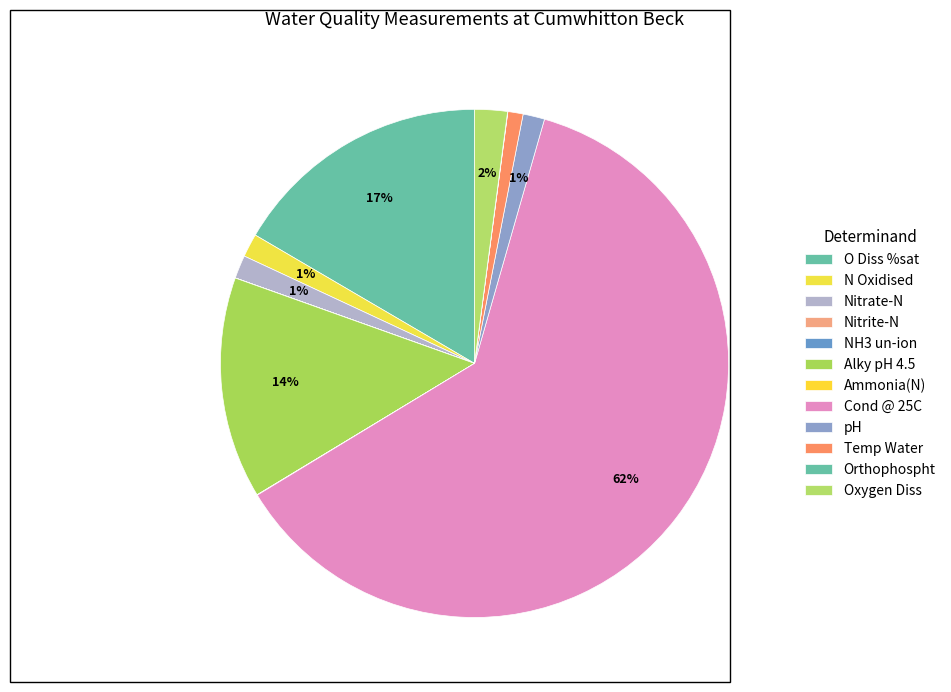

Is Nitrate-N the majority of the pie?

No